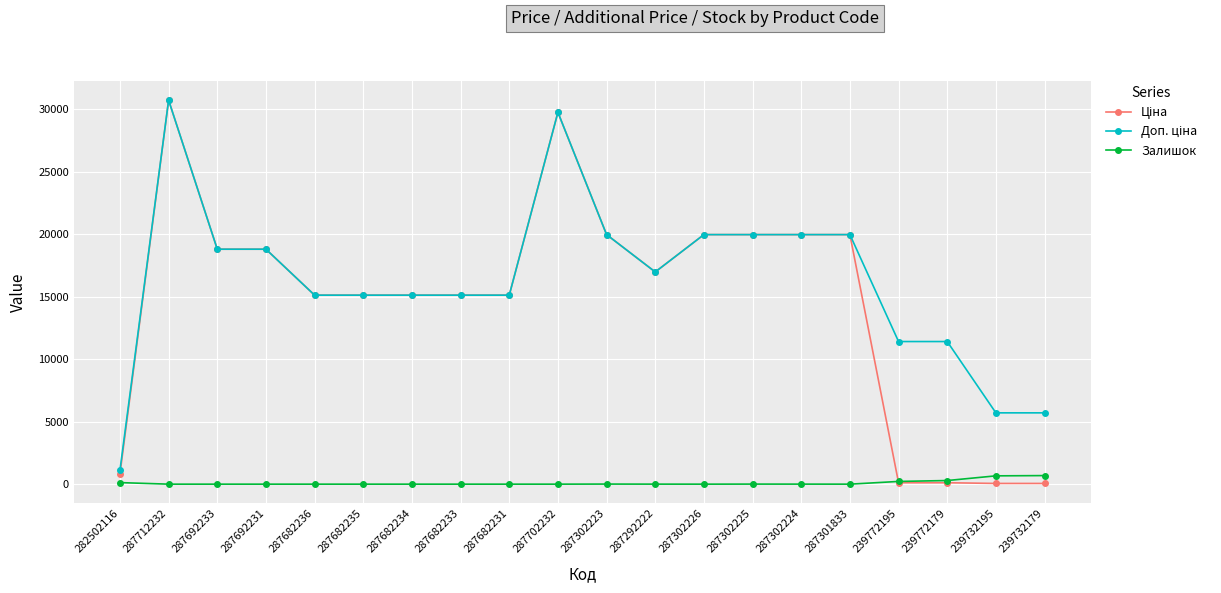

What is the spread (max minus min) of values at 287682235?

15120.0